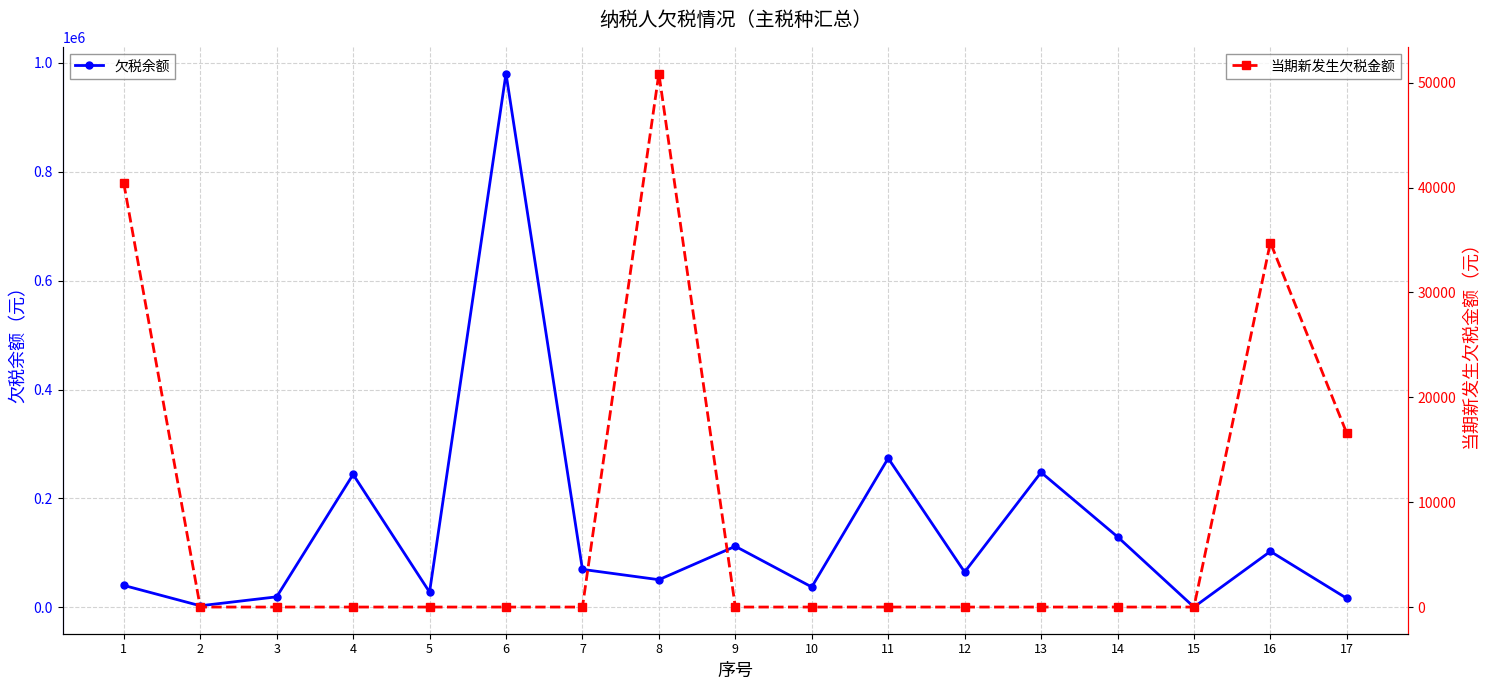

How many data points does each series have?

17